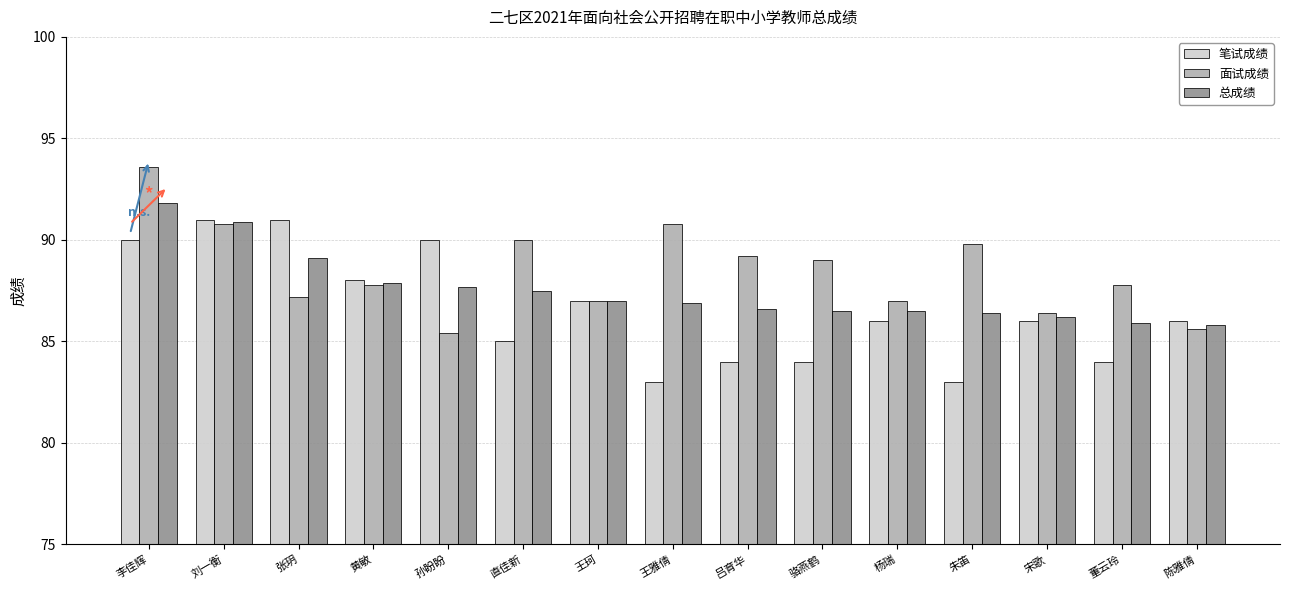

What is the value of the 笔试成绩 bar at the 6th from the left?

85.0